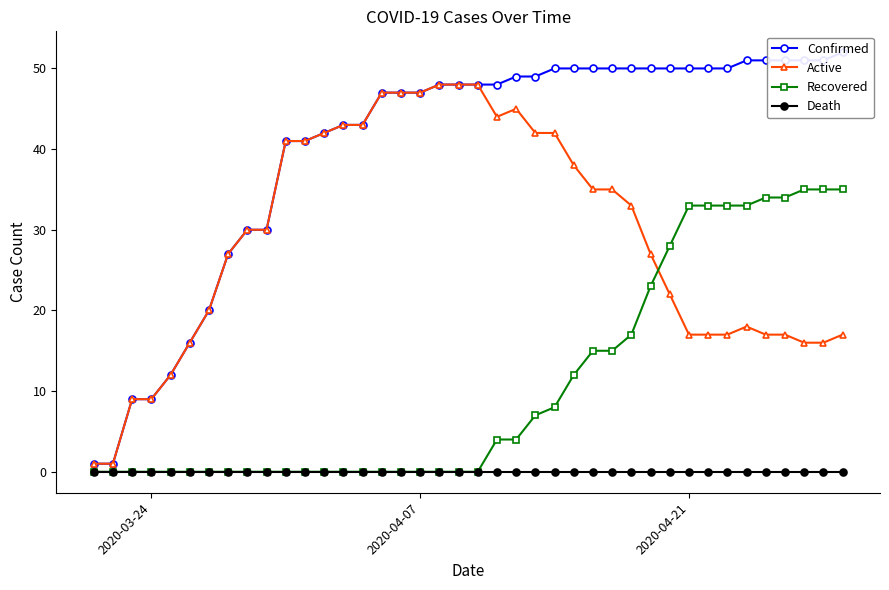

What are all the series names shown in the legend?

Confirmed, Active, Recovered, Death